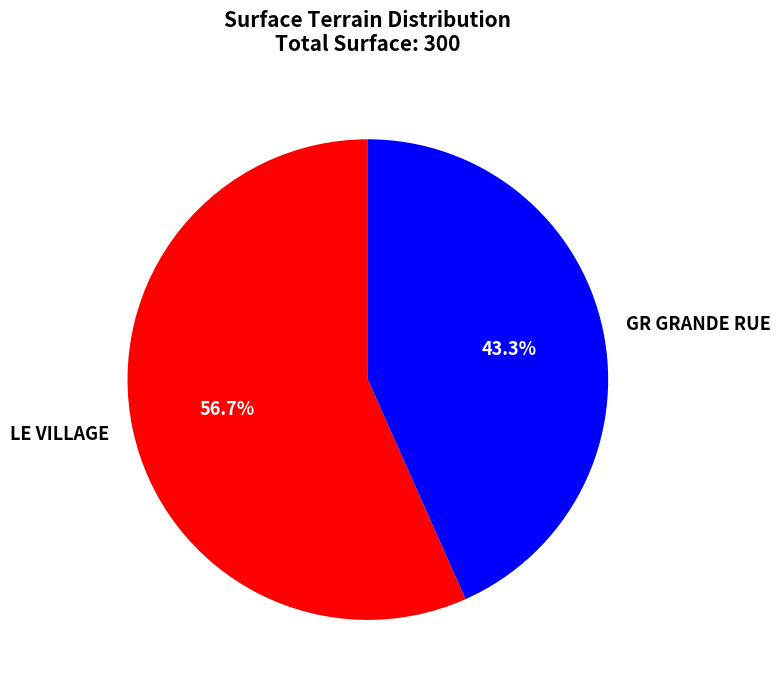

To the nearest percent, what percentage of the pie is GR GRANDE RUE?

43%